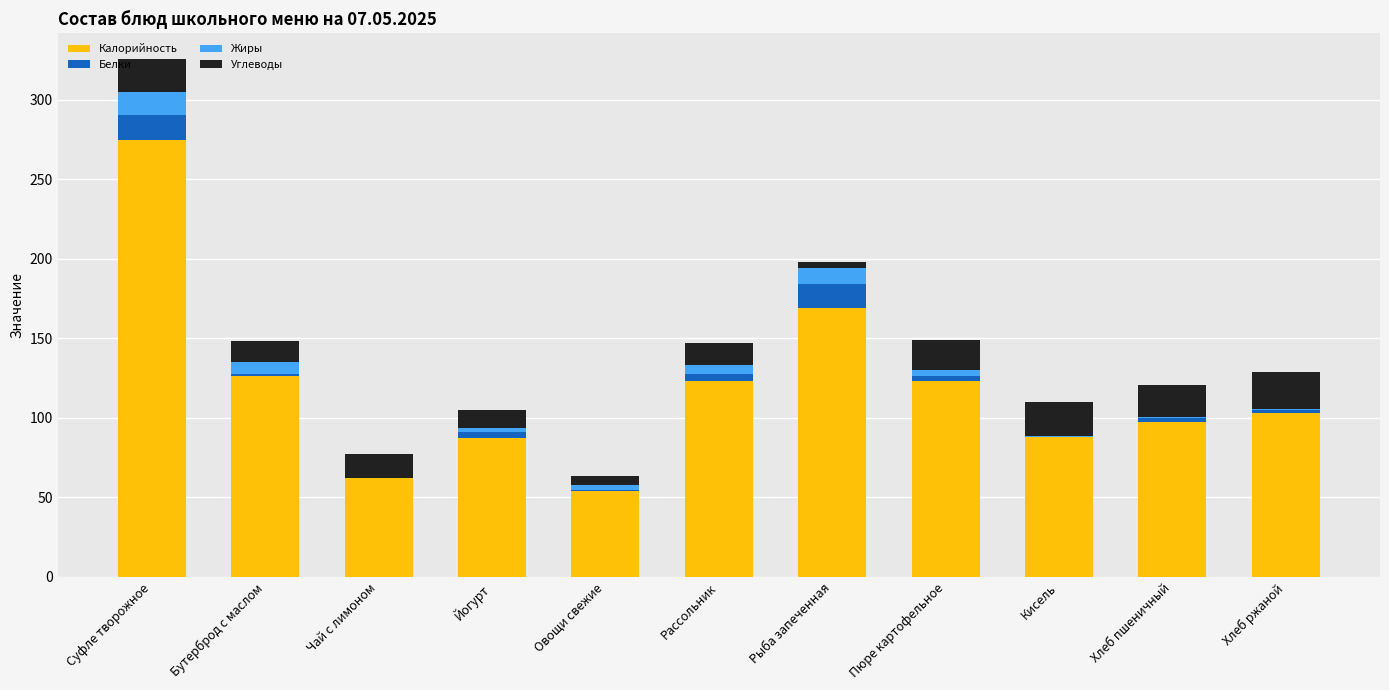

Are the bars grouped side by side (vs. stacked)?

No